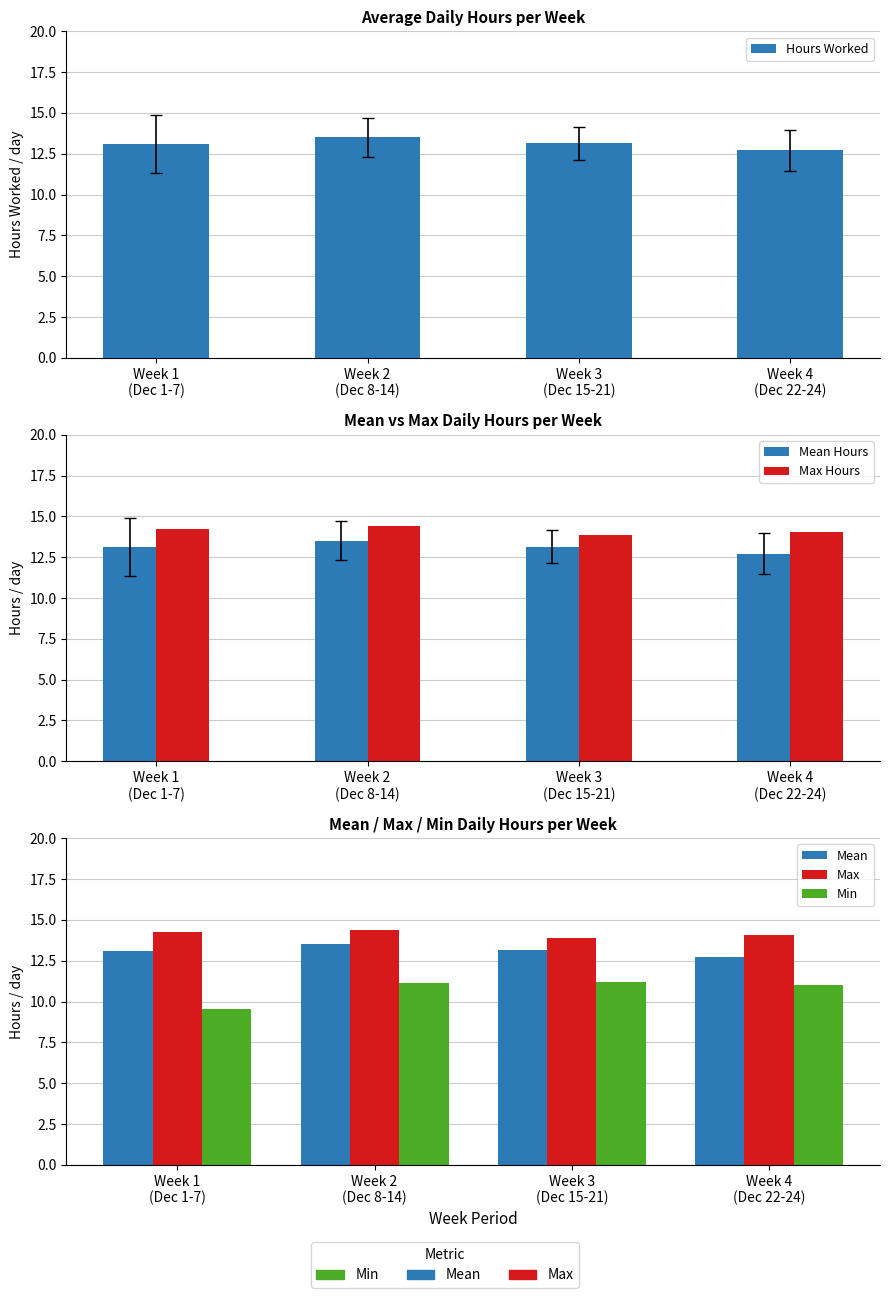

Reading right to left, what are all the values shown in this chart?

Hours Worked: 12.7	13.1	13.5	13.1
Mean Hours: 12.7	13.1	13.5	13.1
Max Hours: 14.1	13.9	14.4	14.2
Mean: 12.7	13.1	13.5	13.1
Max: 14.1	13.9	14.4	14.2
Min: 11.0	11.2	11.1	9.6